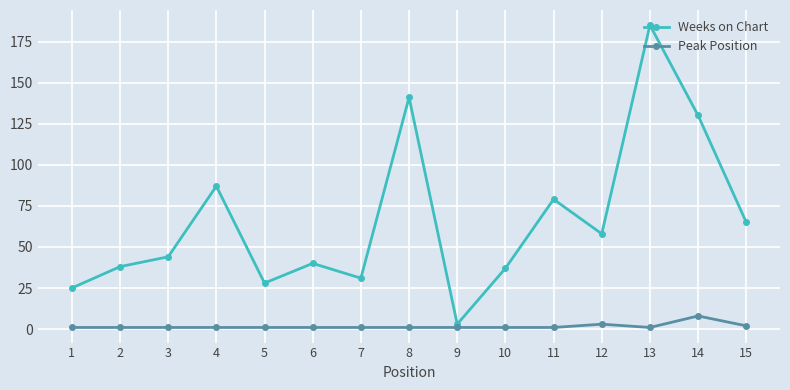

At which label is Weeks on Chart closest to 94?

4